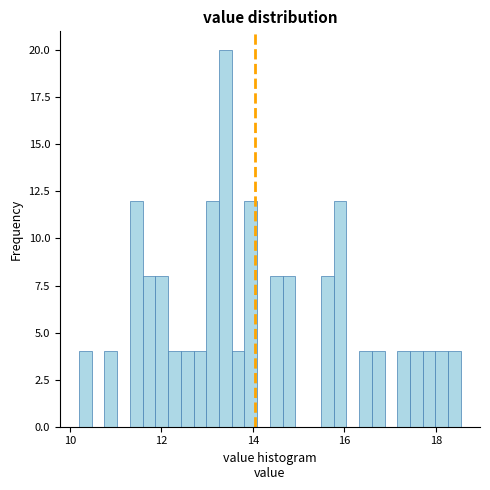

Read against the x-axis, roughly where is the centre of the tallest bar?

13.4